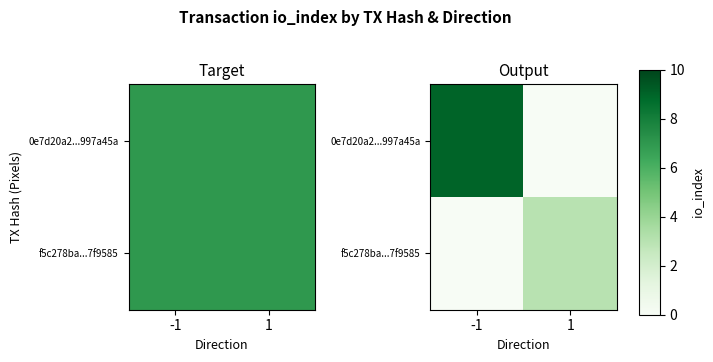

List the series in order of their peak value, lowest first.

f5c278ba...7f9585, 0e7d20a2...997a45a